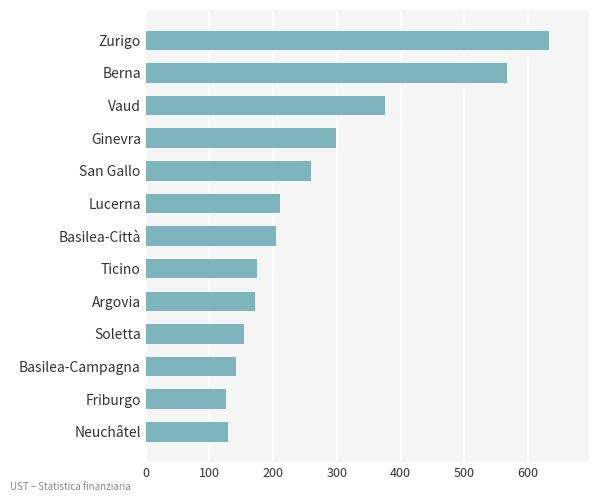

True or false: the data shows 336.2 at Basilea-Città.

False